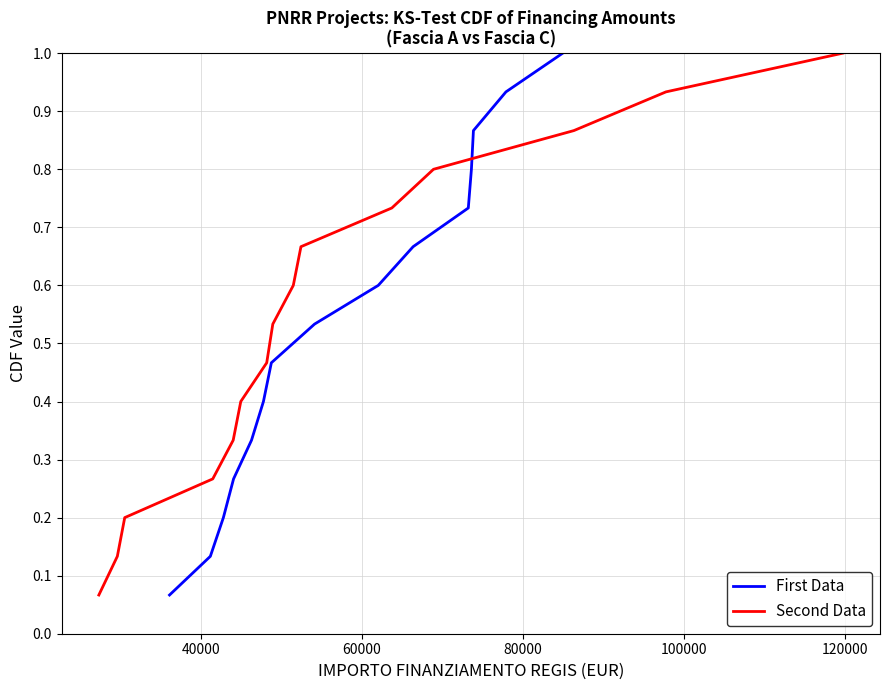

What is the maximum value for First Data?

1.0